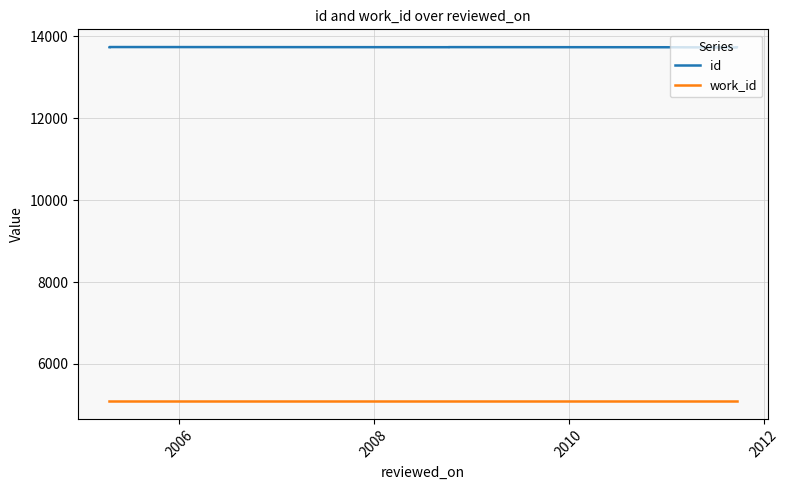

At which category does the chart reach its peak across all series?

2006